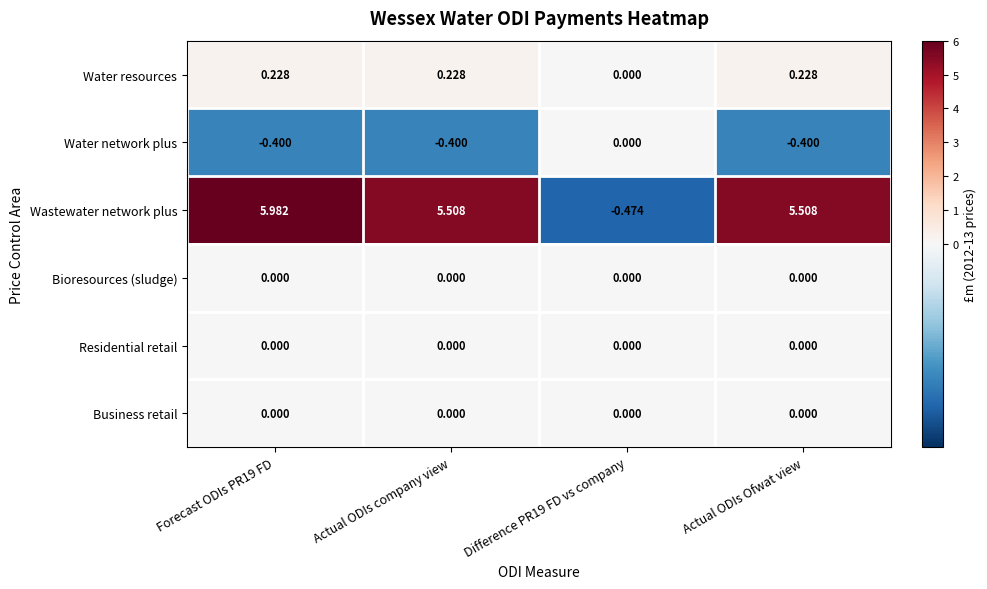

What is the total value across all series at Actual ODIs company view?

5.3